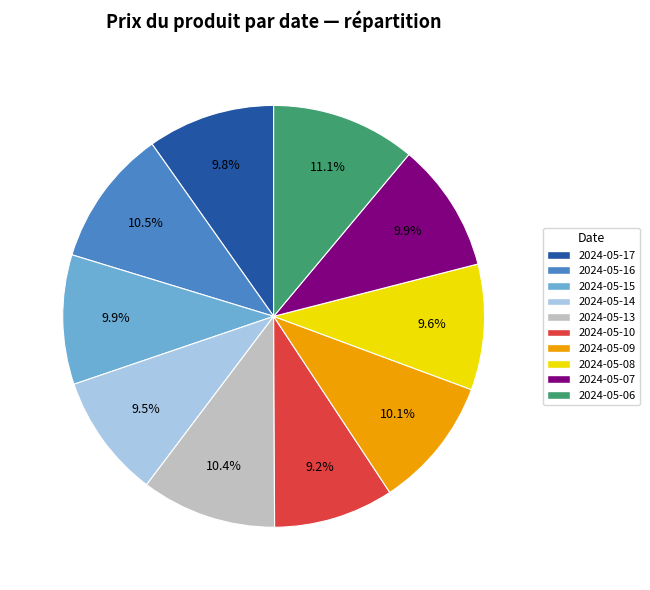

To the nearest percent, what is the difference between the largest and smallest slice percentages?

2%